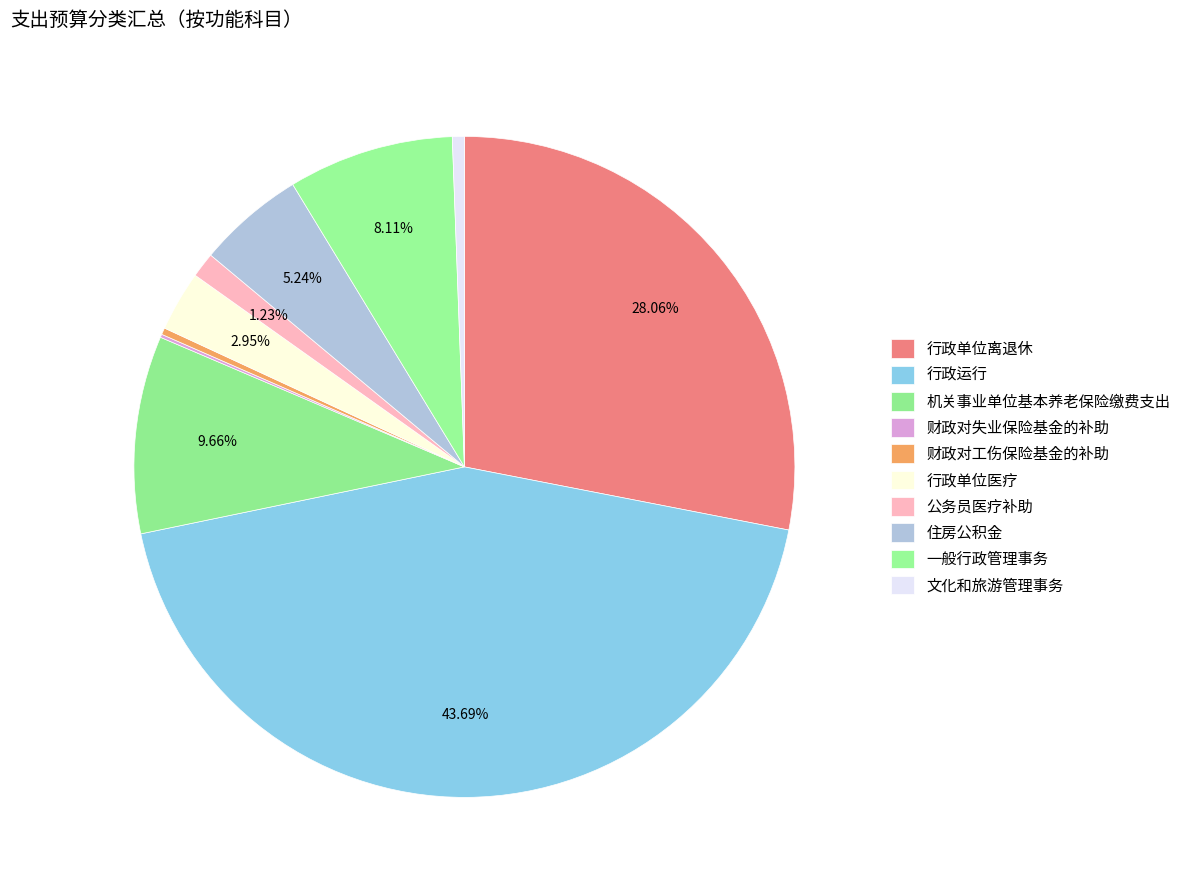

Is there a majority slice in this chart?

No